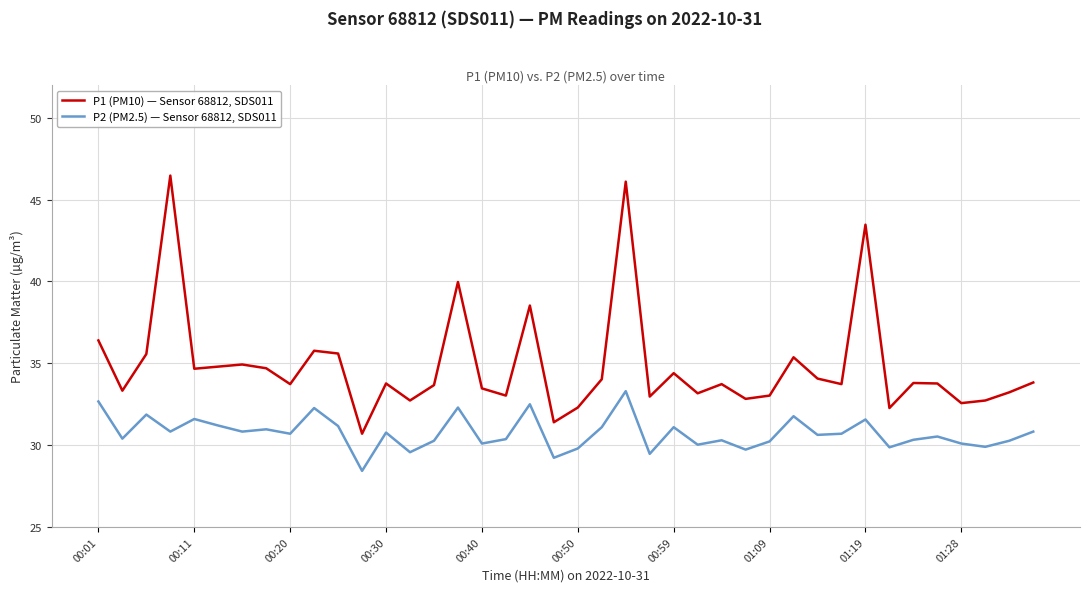

List the series in order of their overall mean, highest first.

P1 (PM10) — Sensor 68812, SDS011, P2 (PM2.5) — Sensor 68812, SDS011